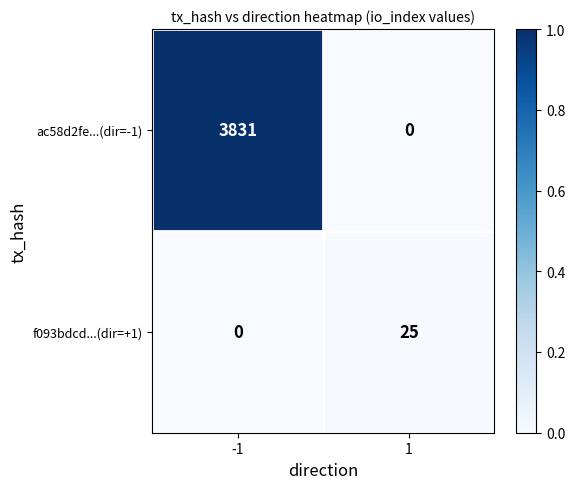

True or false: ac58d2fe...(dir=-1) has a value of 0 at 1.

True